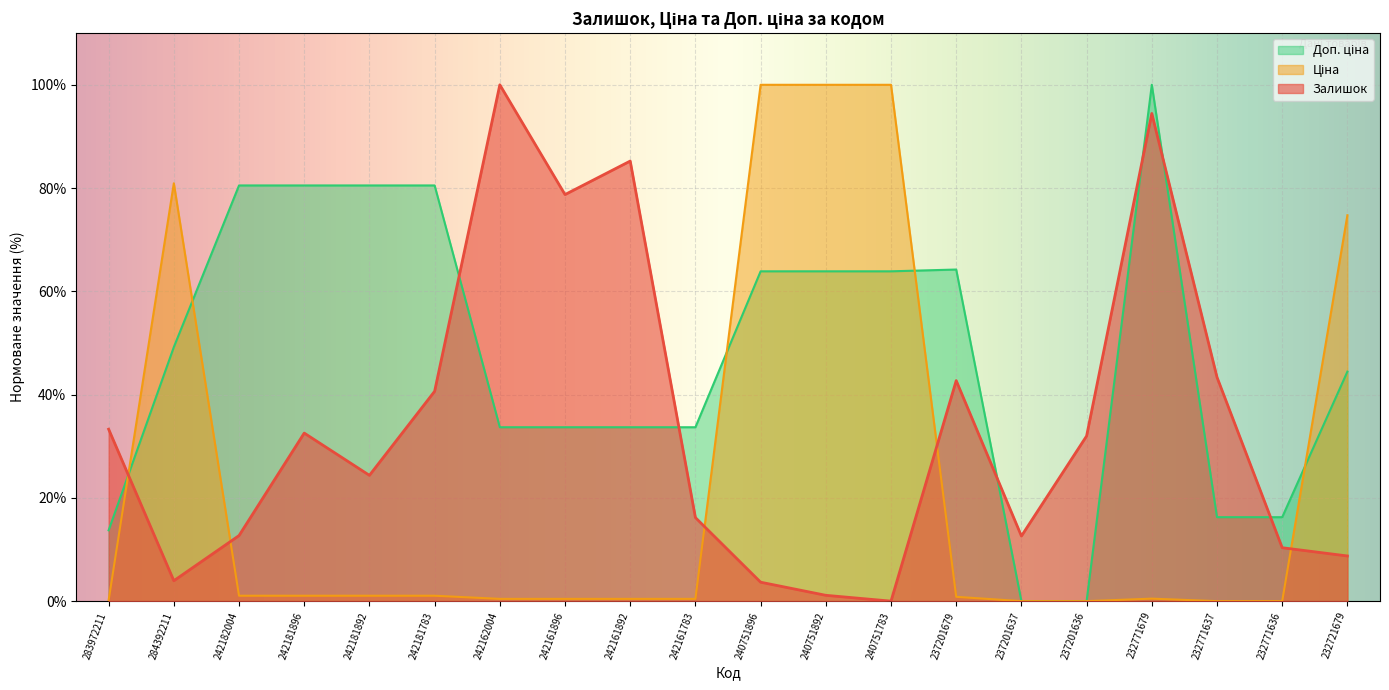

Reading left to right, what are all the values shown in this chart?

Залишок: 283972211=33.3	284392211=4.0	242182004=12.7	242181896=32.5	242181892=24.4	242181783=40.6	242162004=100.0	242161896=78.7	242161892=85.2	242161783=16.2	240751896=3.7	240751892=1.1	240751783=0.0	237201679=42.7	237201637=12.6	237201636=32.0	232771679=94.4	232771637=43.4	232771636=10.3	232721679=8.7
Ціна: 283972211=0.2	284392211=80.9	242182004=1.0	242181896=1.0	242181892=1.0	242181783=1.0	242162004=0.4	242161896=0.4	242161892=0.4	242161783=0.4	240751896=100.0	240751892=100.0	240751783=100.0	237201679=0.8	237201637=0.0	237201636=0.0	232771679=0.5	232771637=0.0	232771636=0.0	232721679=74.7
Доп. ціна: 283972211=13.7	284392211=49.2	242182004=80.5	242181896=80.5	242181892=80.5	242181783=80.5	242162004=33.7	242161896=33.7	242161892=33.7	242161783=33.7	240751896=63.9	240751892=63.9	240751783=63.9	237201679=64.2	237201637=0.0	237201636=0.0	232771679=100.0	232771637=16.3	232771636=16.3	232721679=44.5